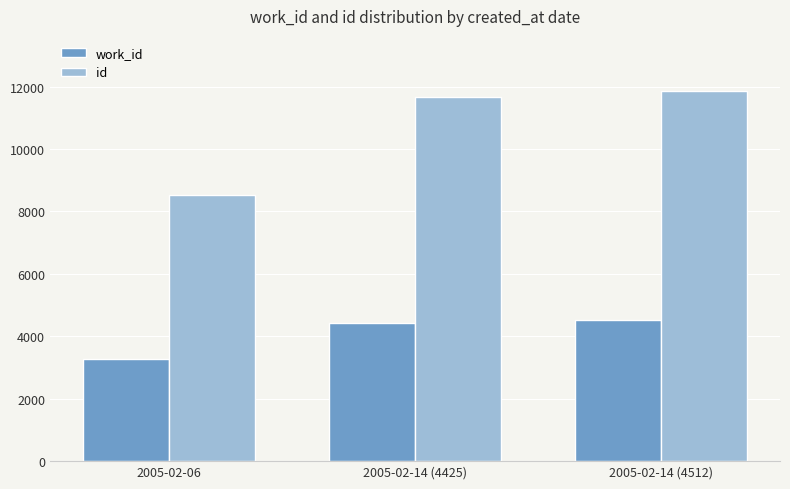

At which category is the sum across all series the highest?

2005-02-14 (4512)